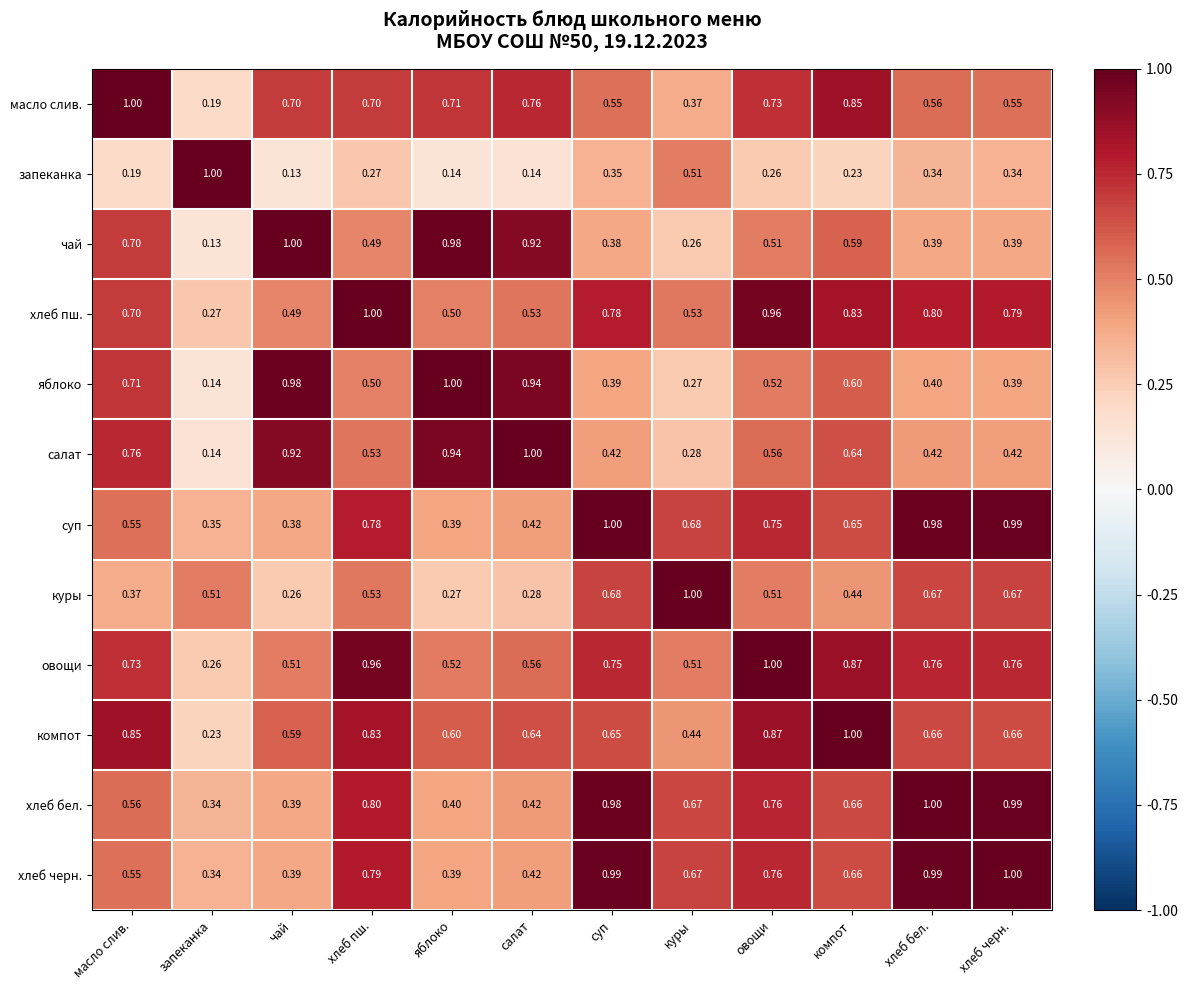

At which label does суп reach its minimum?

запеканка